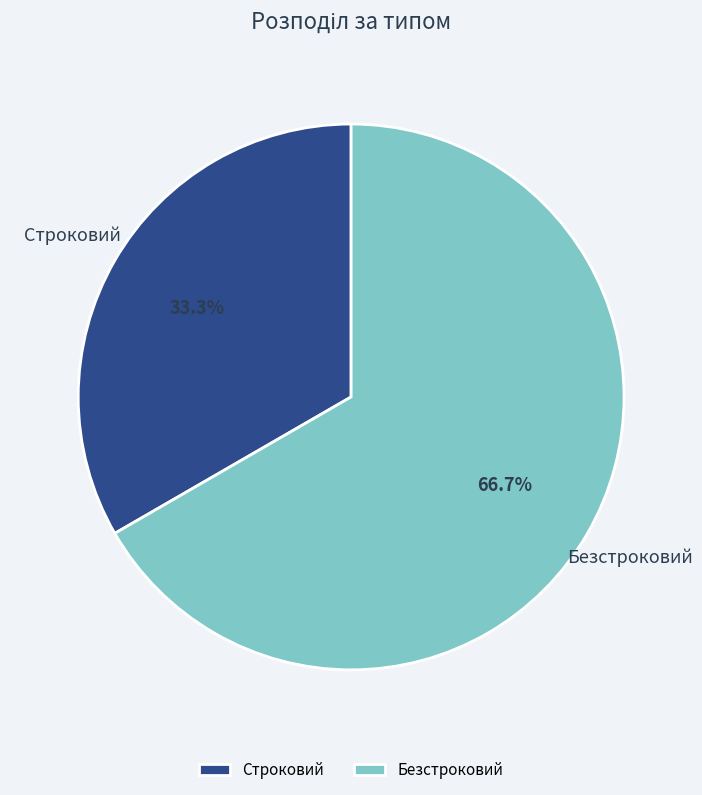

Which slice is the smallest?

Строковий